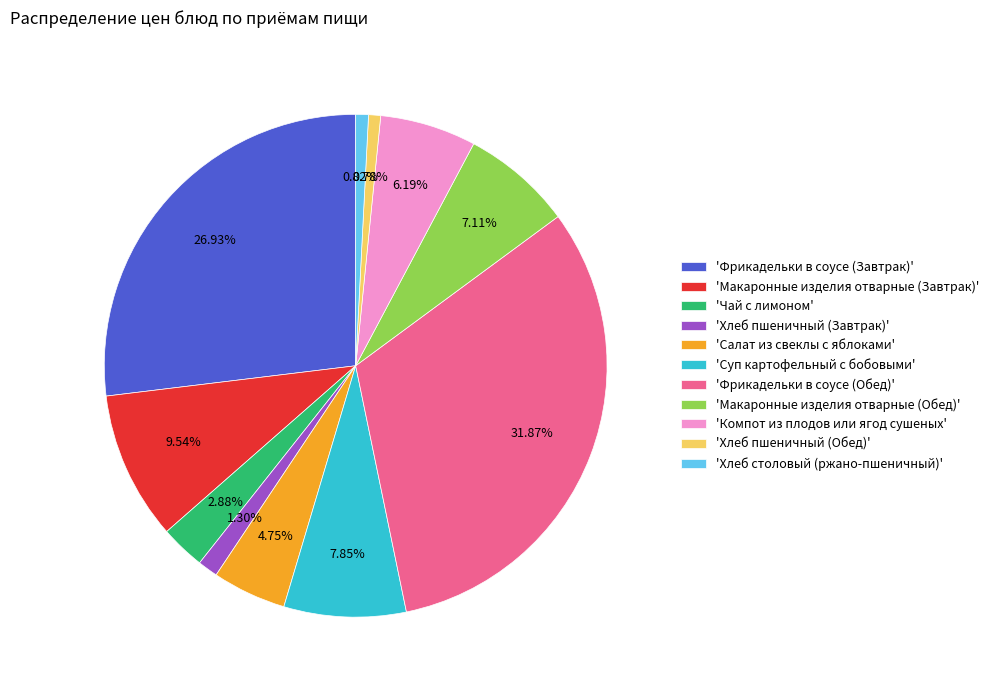

Which has a higher value, 'Компот из плодов или ягод сушеных' or 'Фрикадельки в соусе (Обед)'?

'Фрикадельки в соусе (Обед)'